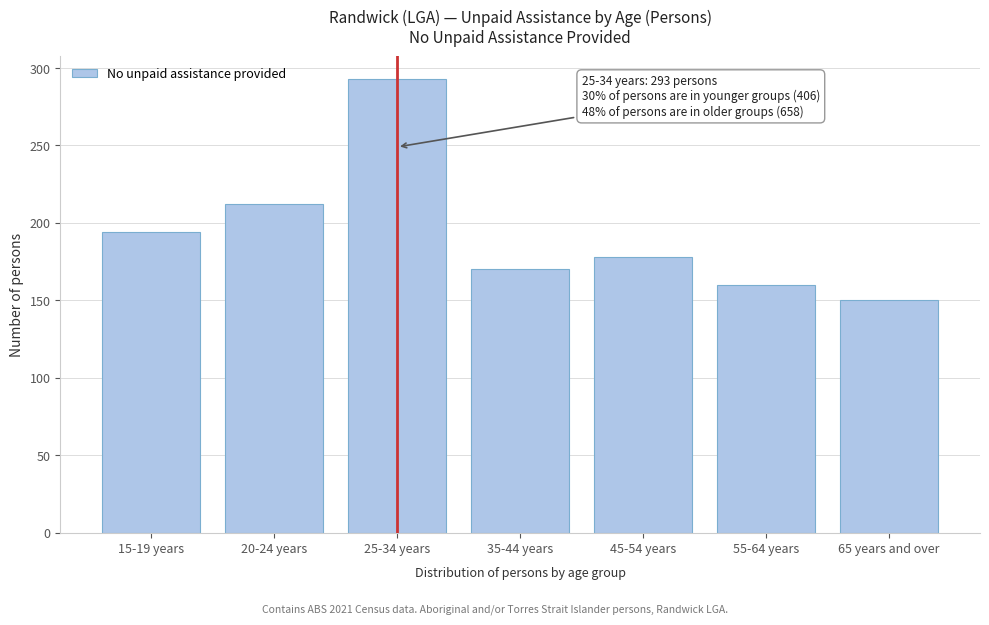

Reading left to right, what are all the values shown in this chart?

15-19 years=194	20-24 years=212	25-34 years=293	35-44 years=170	45-54 years=178	55-64 years=160	65 years and over=150